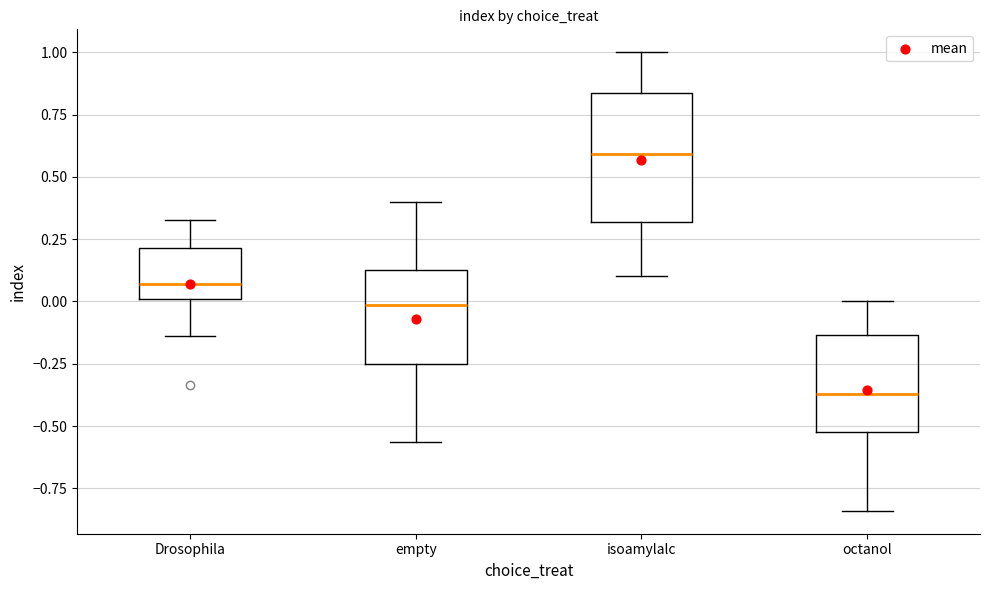

Which box's median line is the highest?

isoamylalc